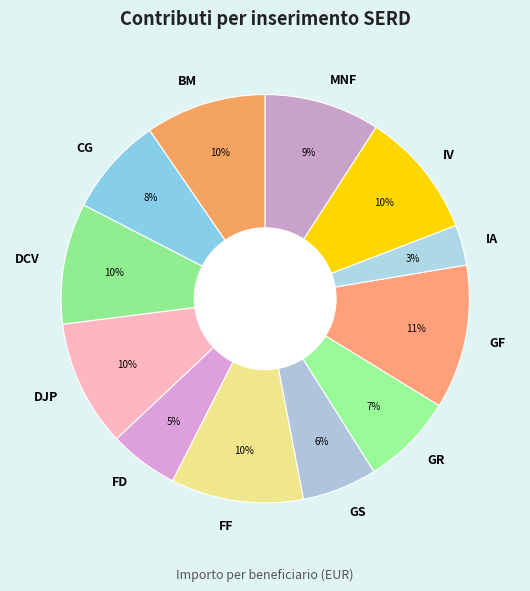

Combined, do GR and IA account for over 50%?

No